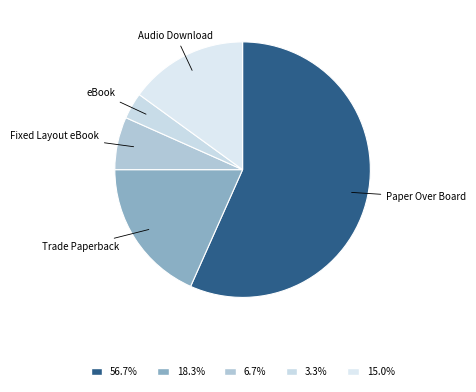

Rank the categories by value from lowest to highest.

eBook, Fixed Layout eBook, Audio Download, Trade Paperback, Paper Over Board